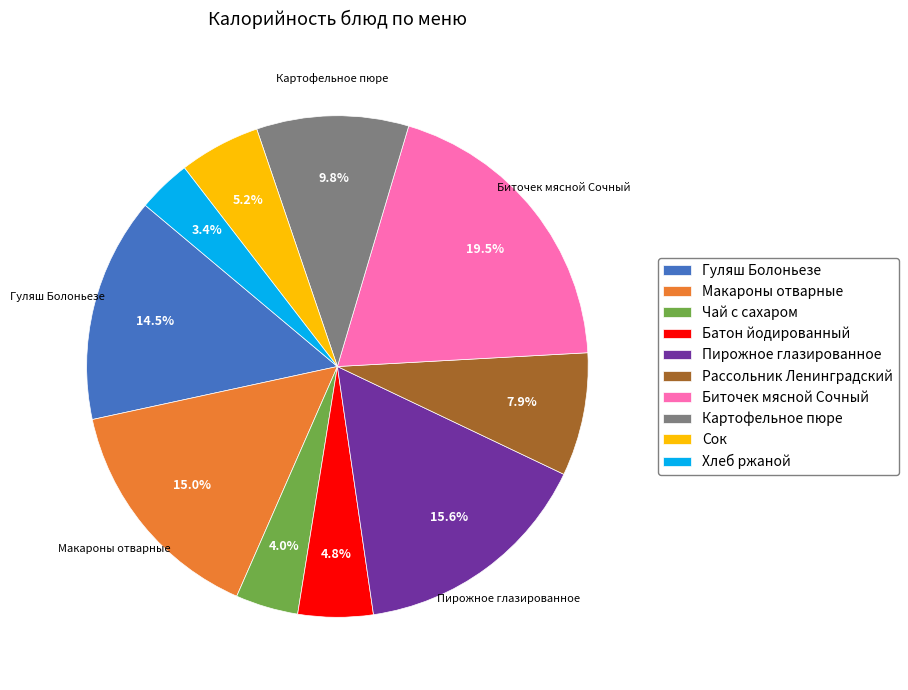

What is the ratio of the value at Сок to the value at Пирожное глазированное?

0.3